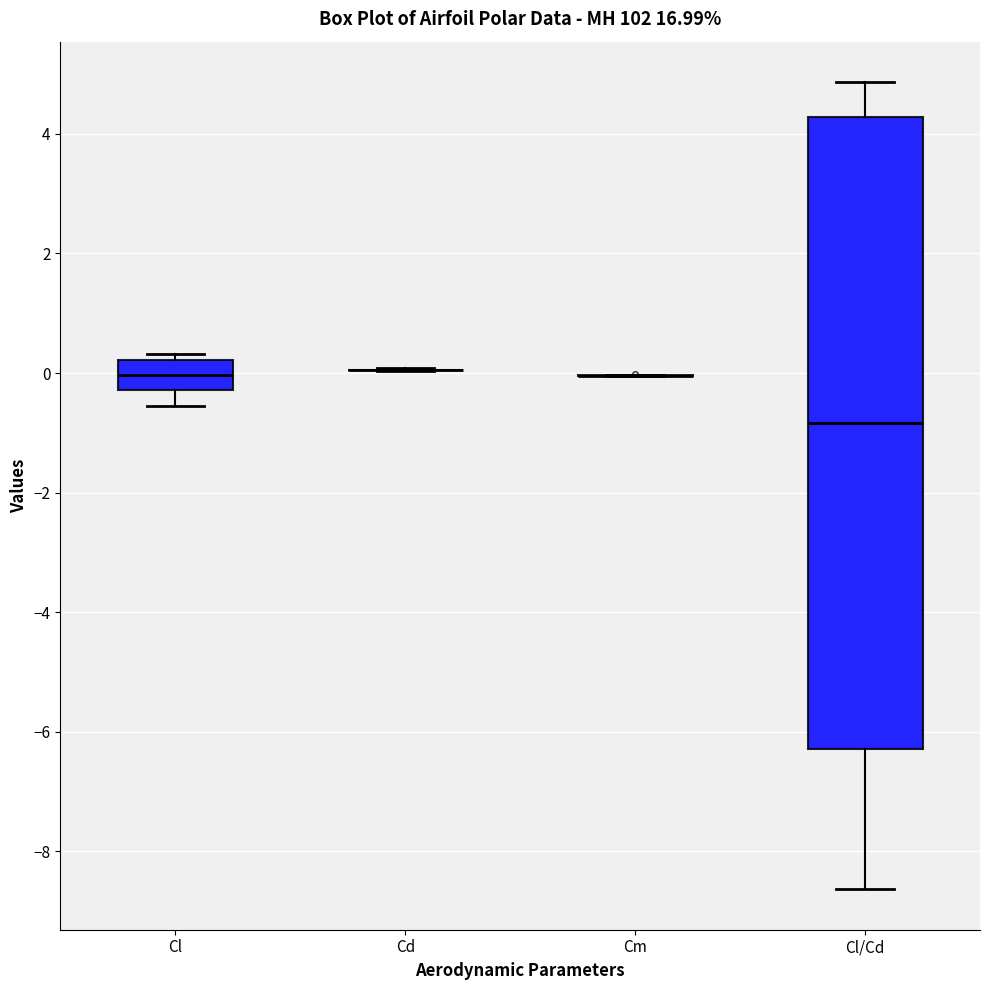

Which box is the tallest, from its lower edge to its upper edge?

Cl/Cd